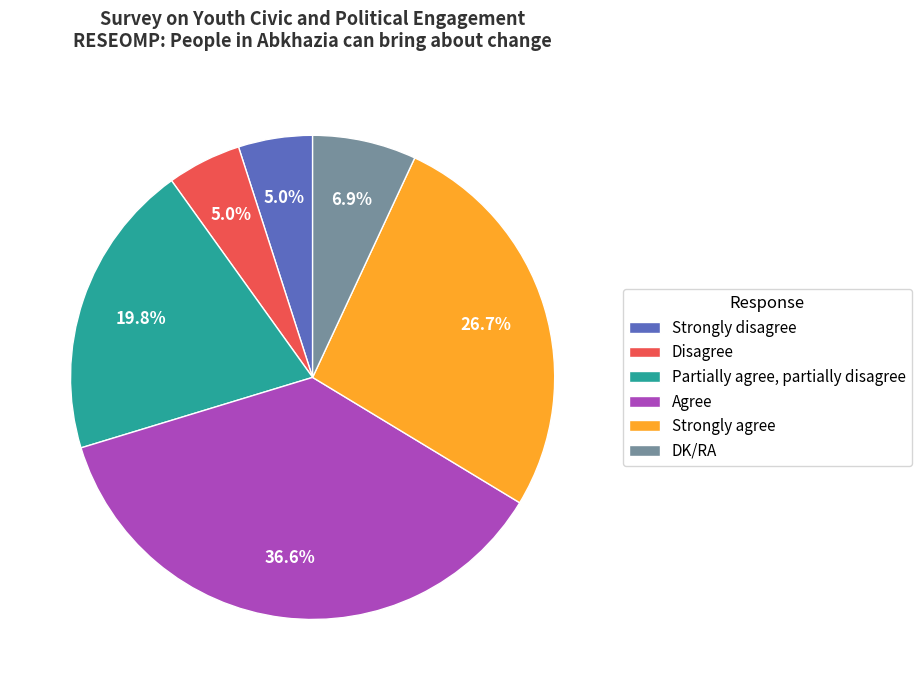

Count the number of slices in the pie.

6